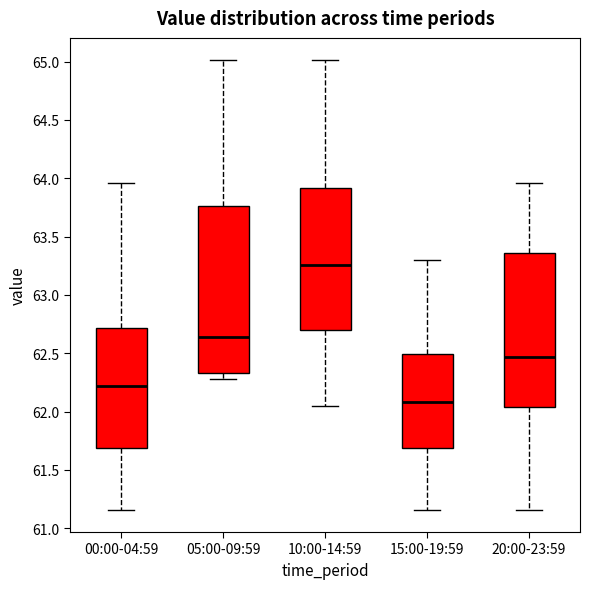

Which box has the highest median line?

10:00-14:59